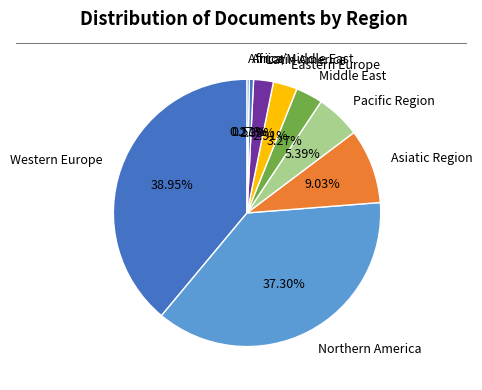

To the nearest percent, what is the difference between the largest and smallest slice percentages?

39%